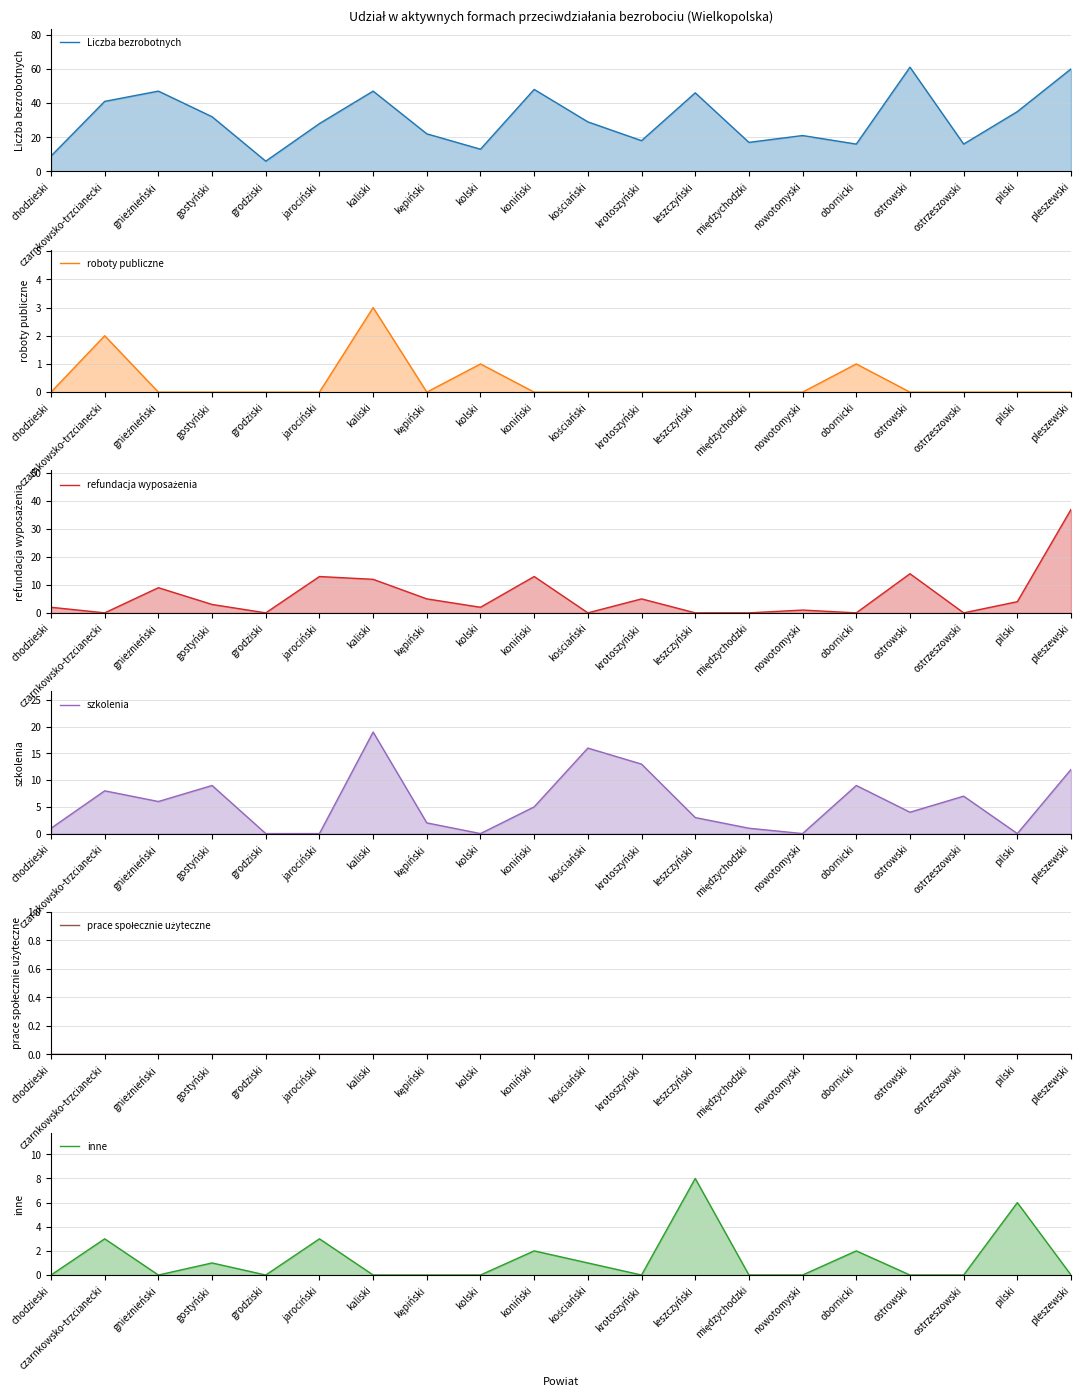

Between which two adjacent categories do inne and roboty publiczne first intersect?

jarociński and kaliski